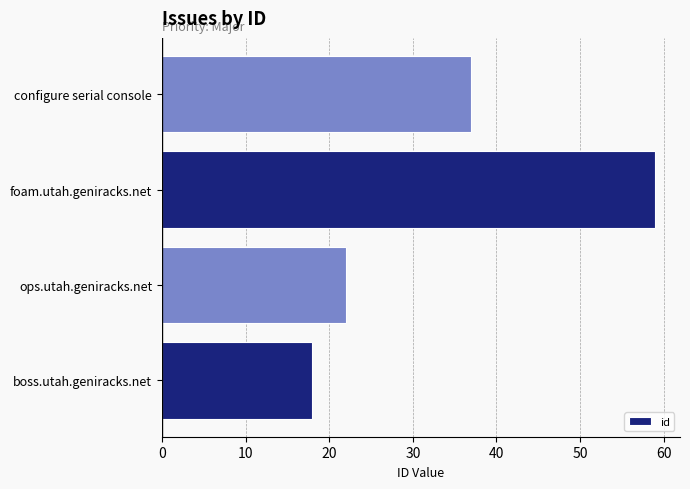

What is the sum of all values?

136